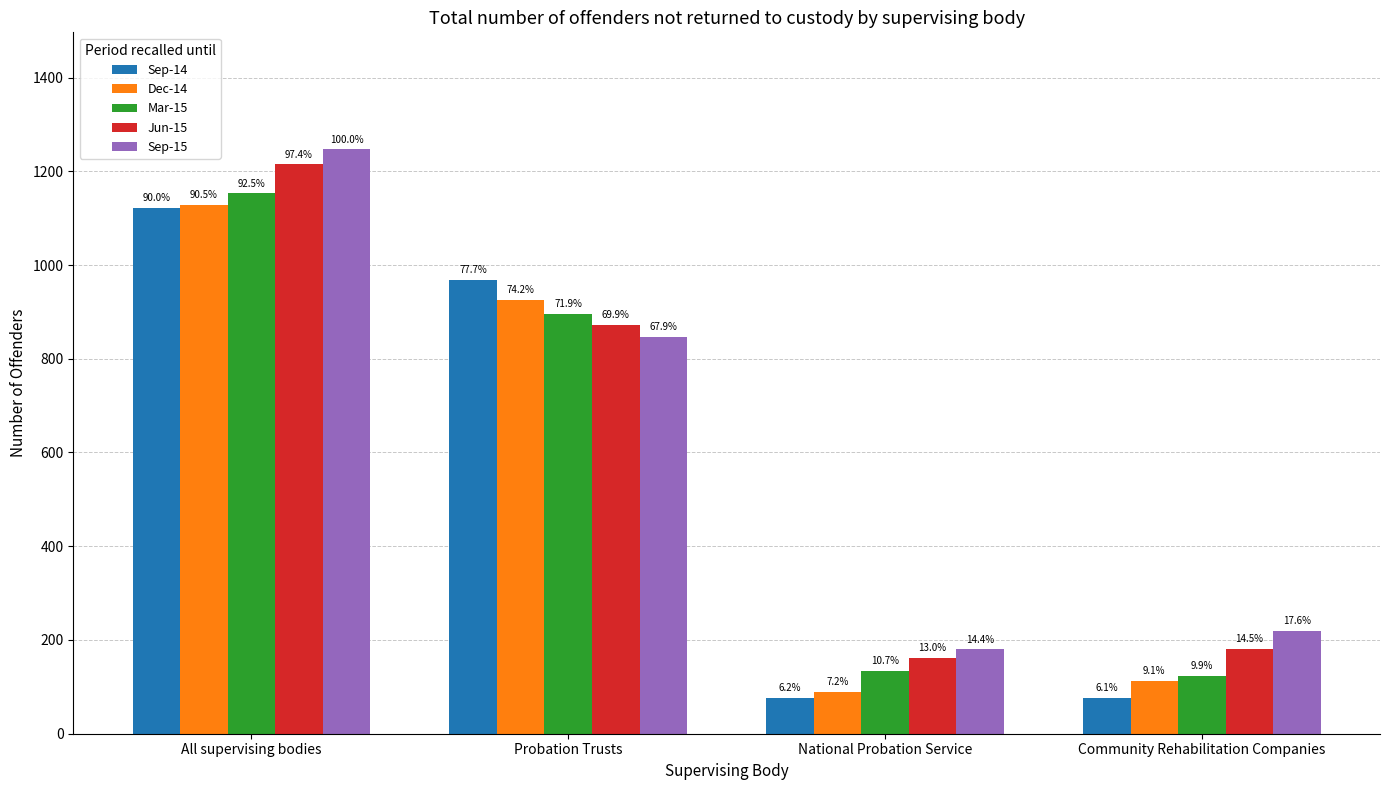

What is the value of the Sep-15 bar at the 2nd from the left?

847